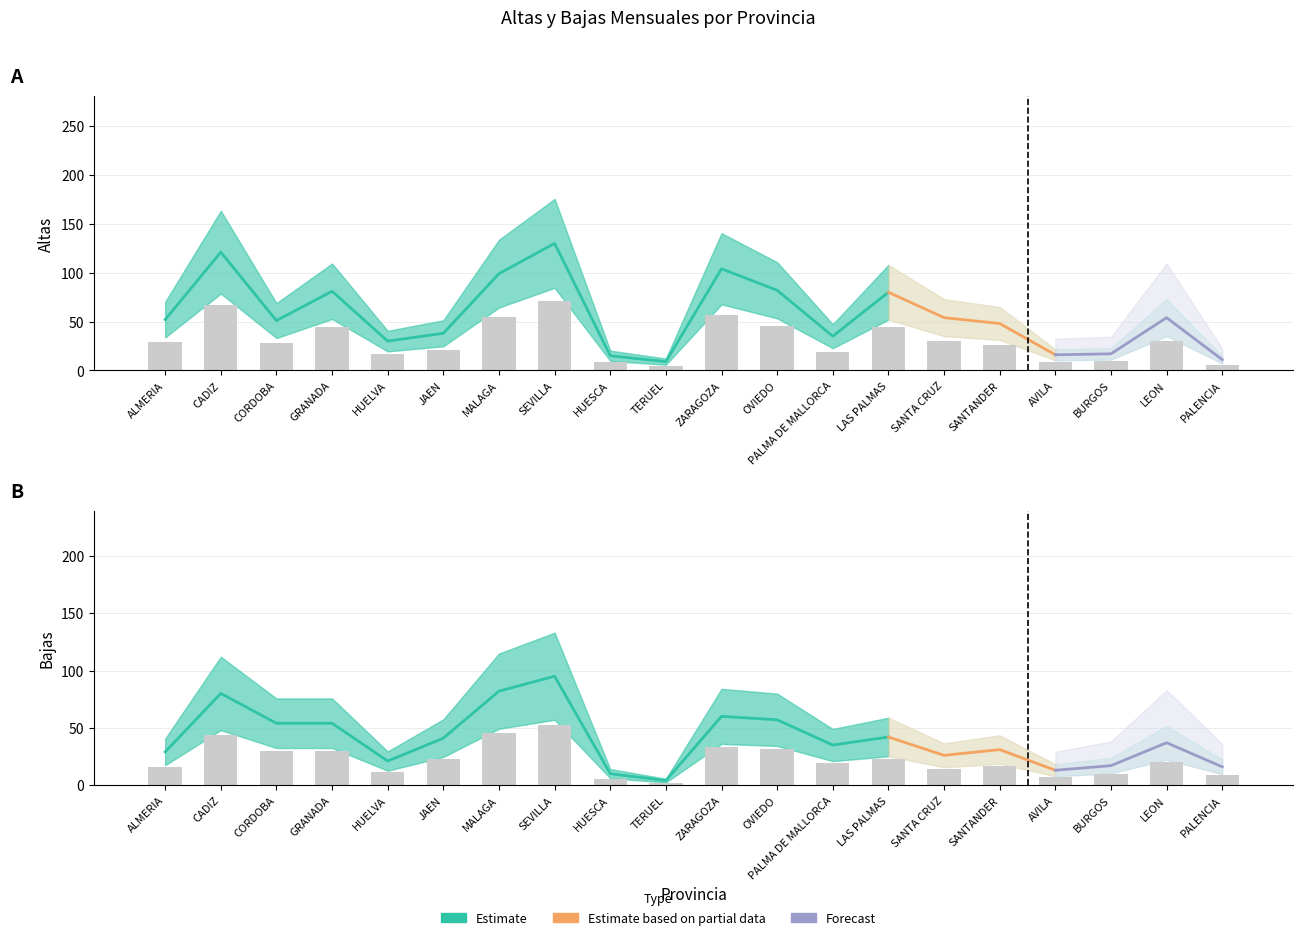

Reading left to right, list all the values displayed in this chart.

Altas: ALMERIA=28.6	CADIZ=66.6	CORDOBA=28.1	GRANADA=44.6	HUELVA=16.5	JAEN=20.9	MALAGA=54.5	SEVILLA=71.5	HUESCA=8.2	TERUEL=5.0	ZARAGOZA=57.2	OVIEDO=45.1	PALMA DE MALLORCA=19.2	LAS PALMAS=44.0	SANTA CRUZ=29.7	SANTANDER=26.4	AVILA=8.8	BURGOS=9.4	LEON=29.7	PALENCIA=6.1
Bajas: ALMERIA=16.0	CADIZ=44.0	CORDOBA=29.7	GRANADA=29.7	HUELVA=11.6	JAEN=22.6	MALAGA=45.1	SEVILLA=52.3	HUESCA=5.5	TERUEL=2.2	ZARAGOZA=33.0	OVIEDO=31.4	PALMA DE MALLORCA=19.2	LAS PALMAS=23.1	SANTA CRUZ=14.3	SANTANDER=17.1	AVILA=7.2	BURGOS=9.4	LEON=20.4	PALENCIA=8.8